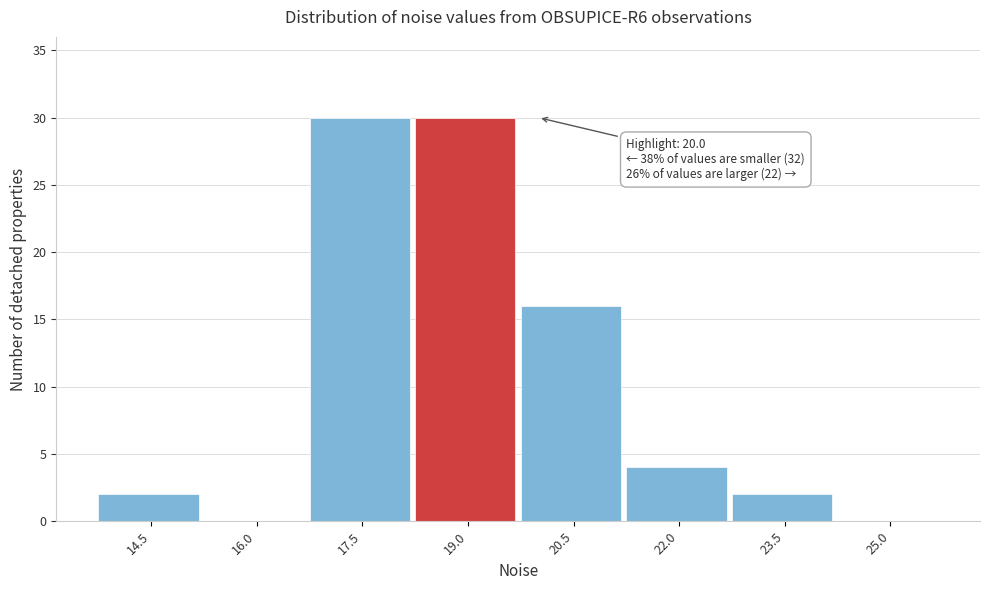

Reading left to right, transcribe all the data shown in this chart.

14.5=2	16.0=0	17.5=30	19.0=30	20.5=16	22.0=4	23.5=2	25.0=0